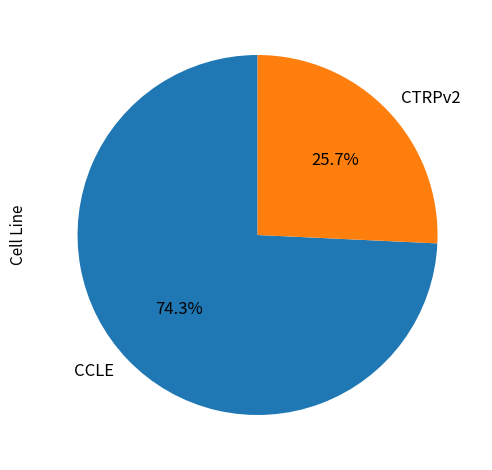

Does any single category account for the majority?

Yes